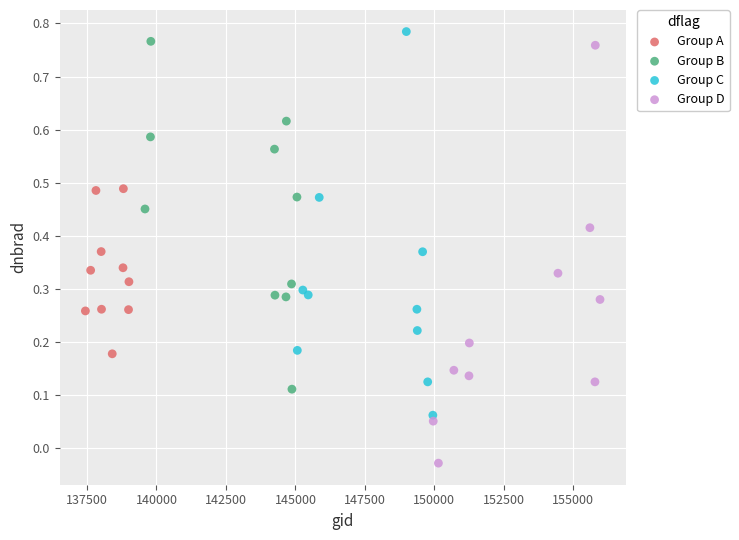

Which series contains the lowest Y value?

Group D